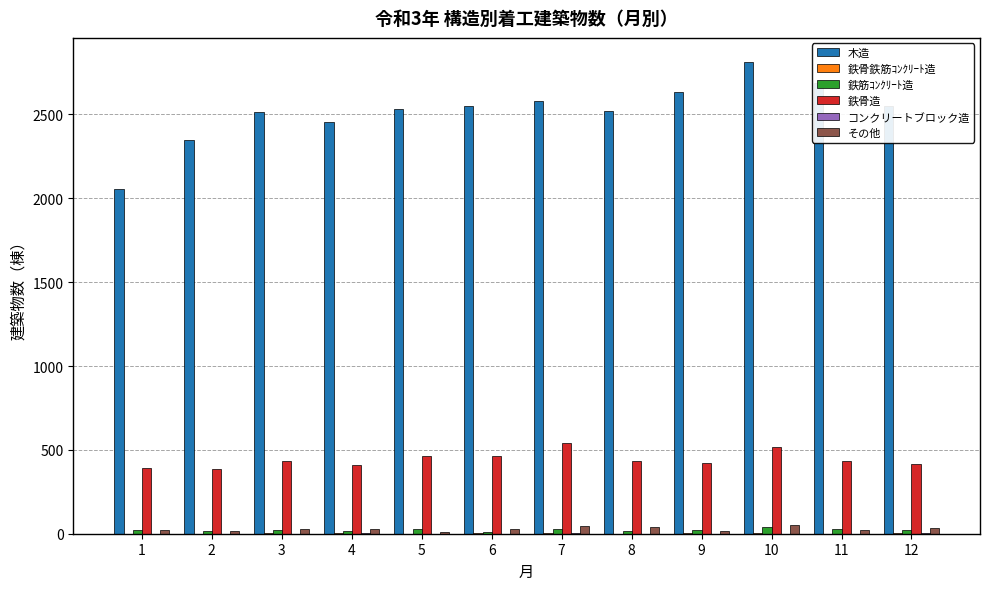

What is the maximum value shown in the chart?

2816